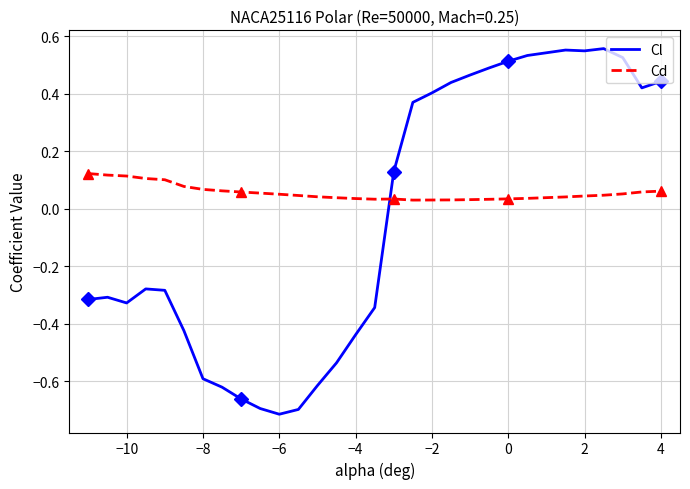

Which series has the largest total across all categories?

Cd